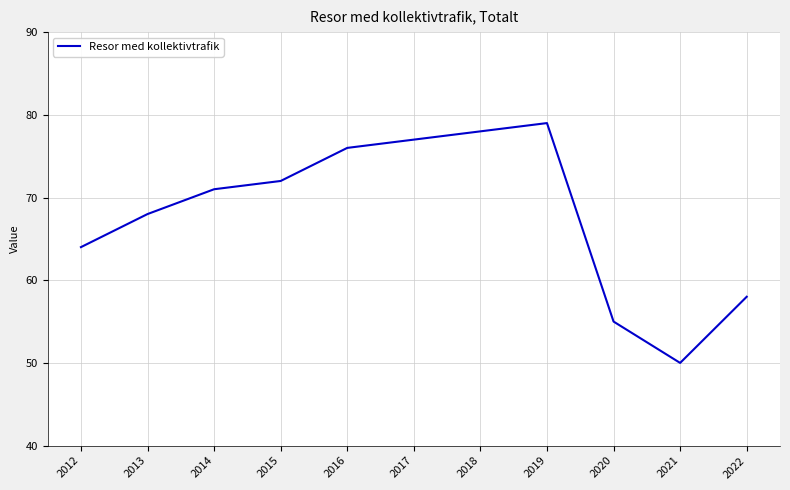

Reading left to right, transcribe all the data shown in this chart.

64	68	71	72	76	77	78	79	55	50	58